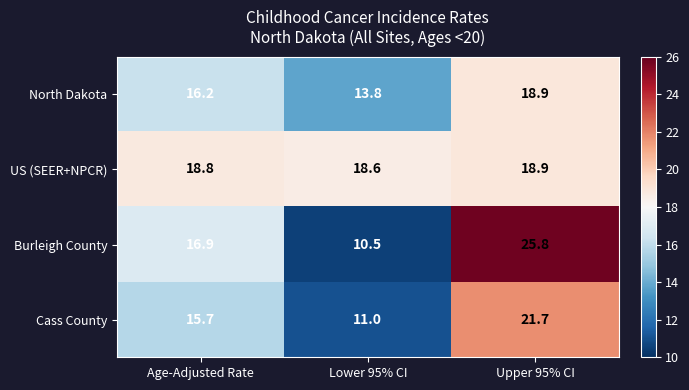

At which label does US (SEER+NPCR) reach its peak?

Upper 95% CI